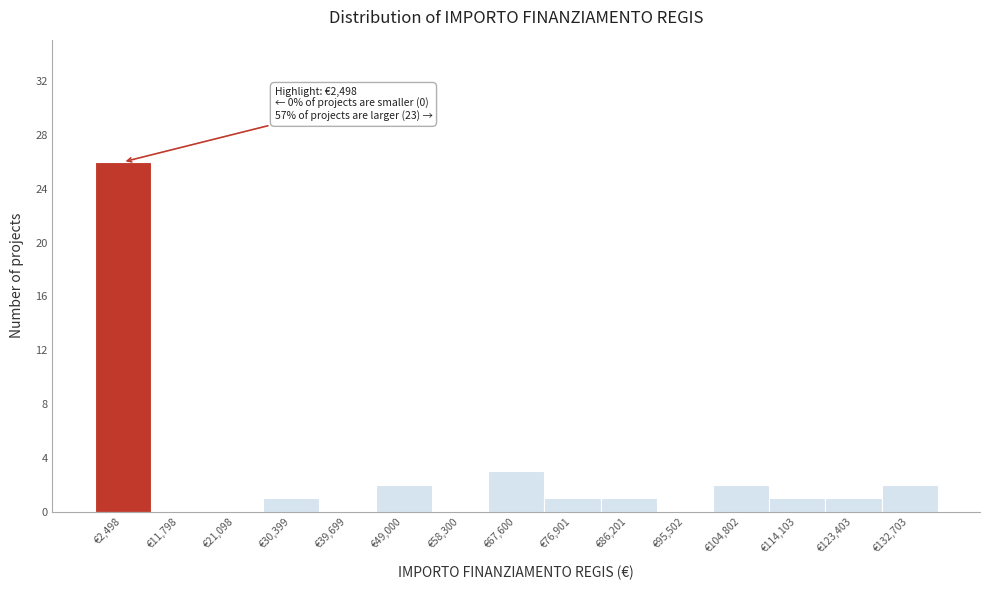

Reading left to right, what are all the values shown in this chart?

€2,498=26	€11,798=0	€21,098=0	€30,399=1	€39,699=0	€49,000=2	€58,300=0	€67,600=3	€76,901=1	€86,201=1	€95,502=0	€104,802=2	€114,103=1	€123,403=1	€132,703=2